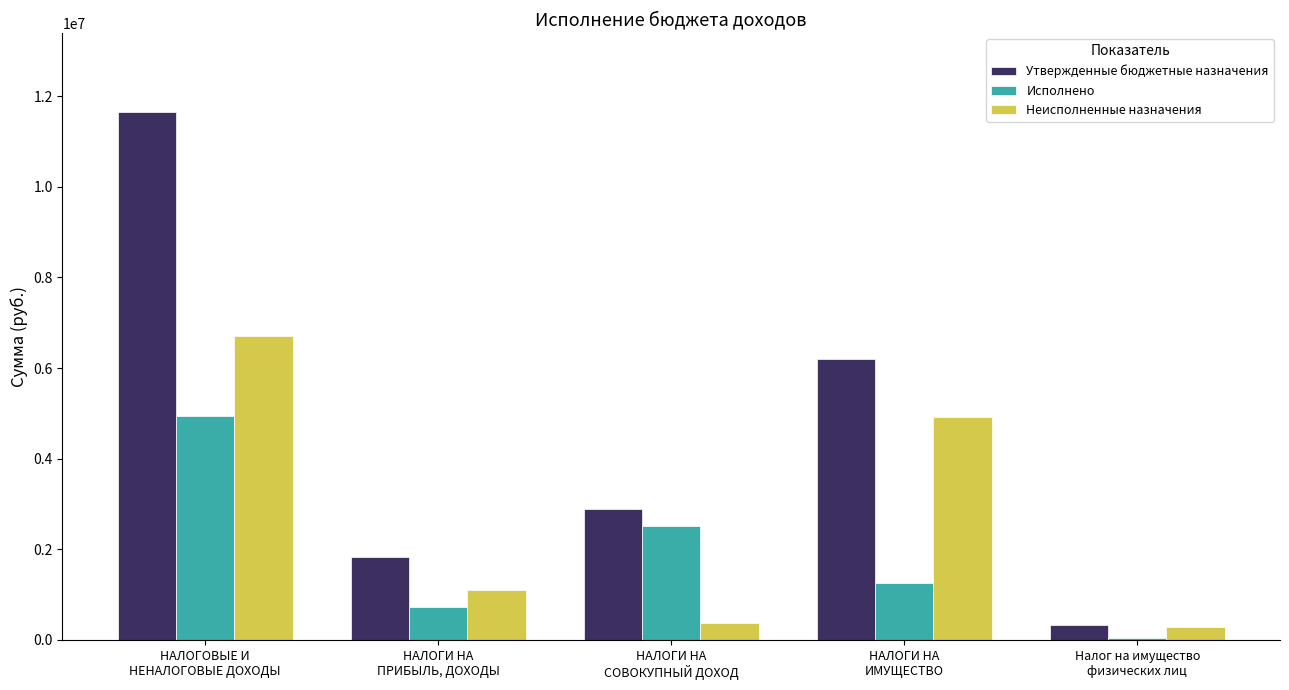

What is the sum of all Неисполненные назначения values?

13401989.3